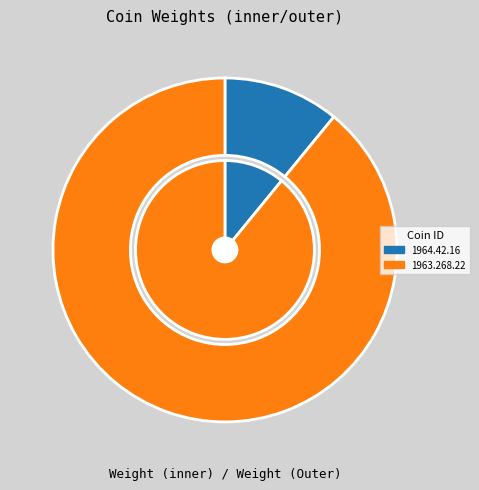

Does 1963.268.22 represent more than half of the total?

Yes